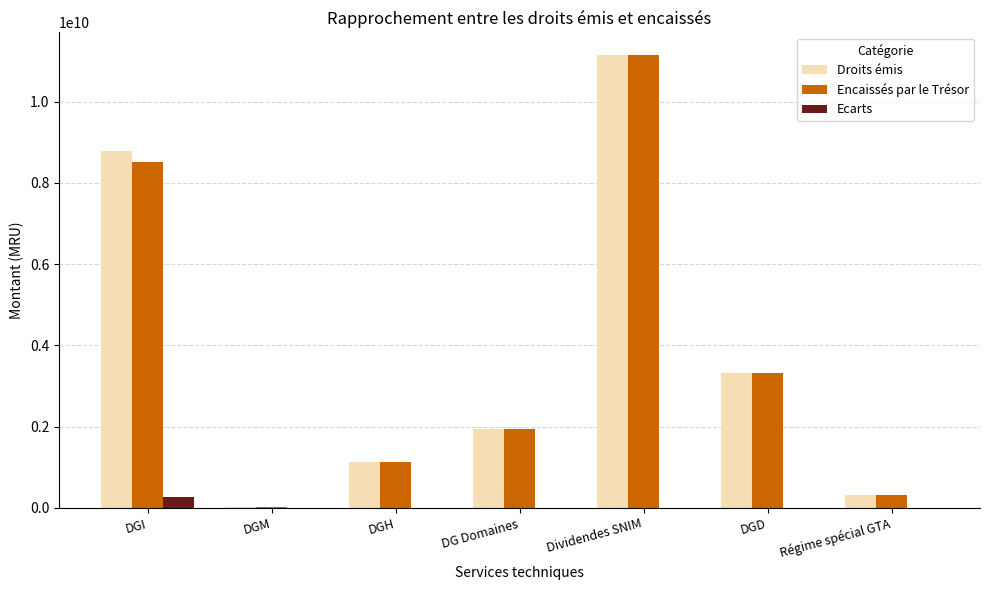

At which label does Ecarts reach its peak?

DGI